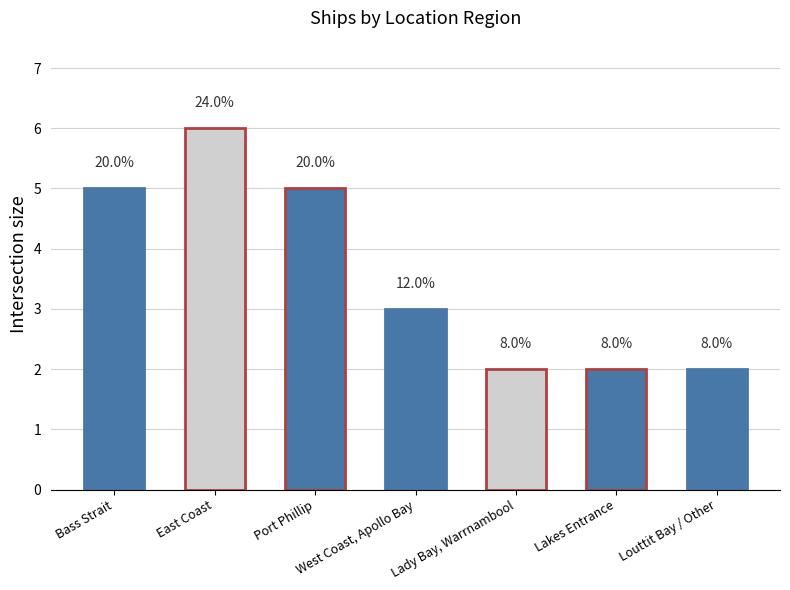

At which label is the value closest to 4?

Bass Strait